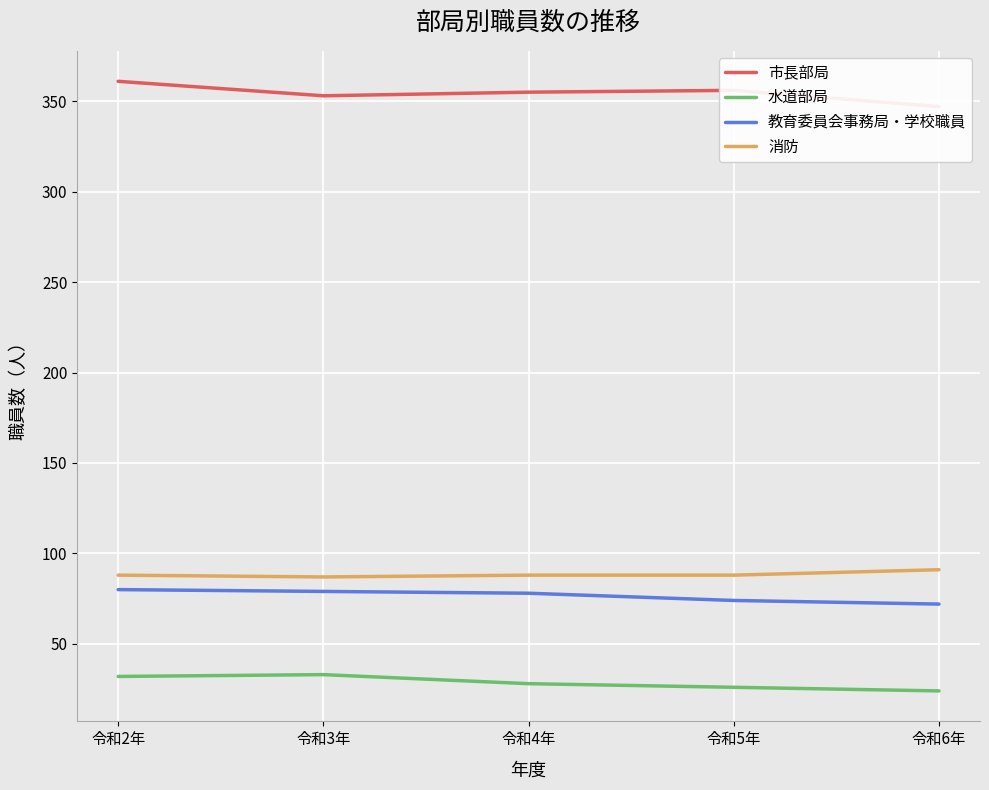

What is the minimum value for 消防?

87